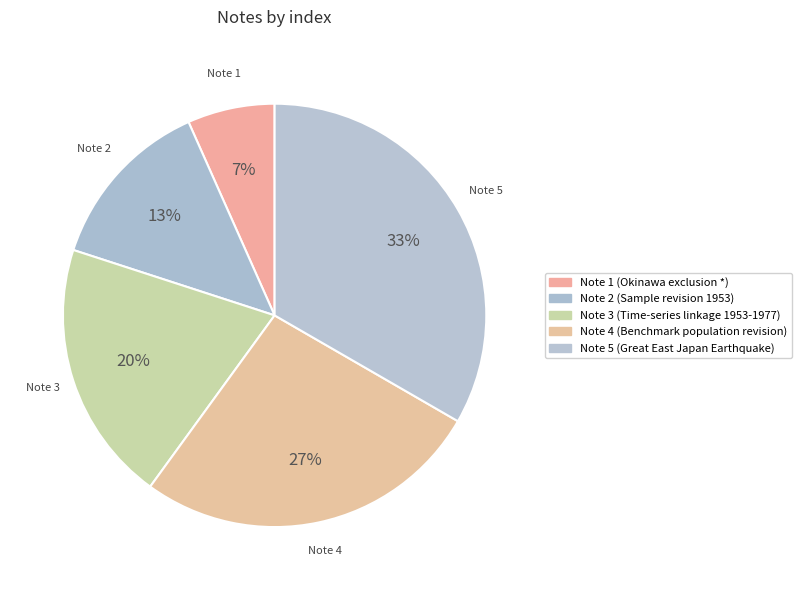

Which category has the biggest portion of the pie?

Note 5 (Great East Japan Earthquake)